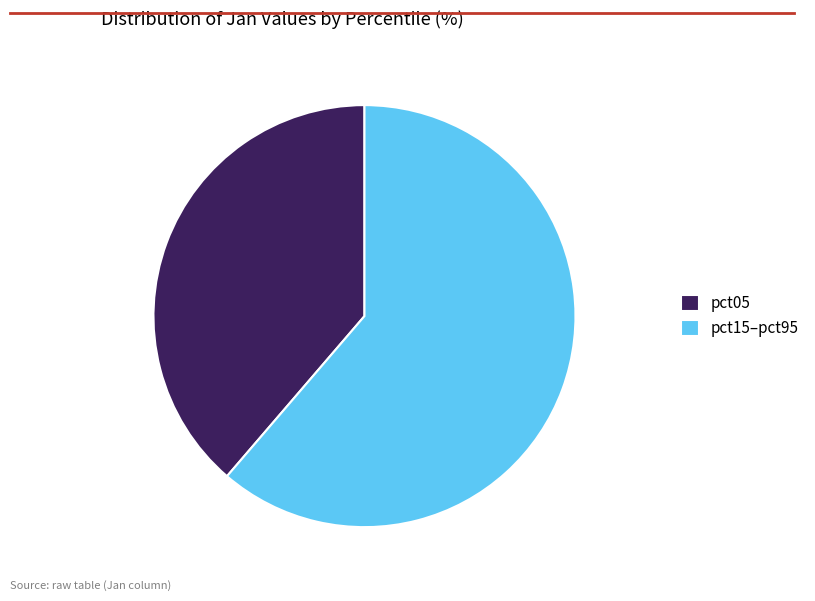

Is it true that pct15–pct95 is 61% of the pie?

True